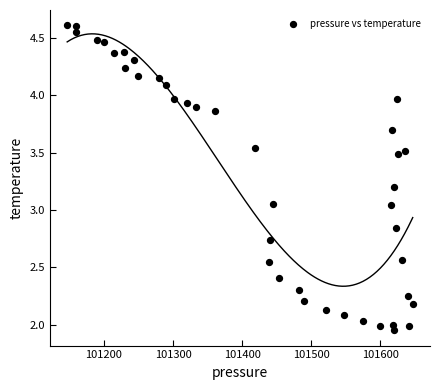

What is the range of X values (max minus min)?

500.1